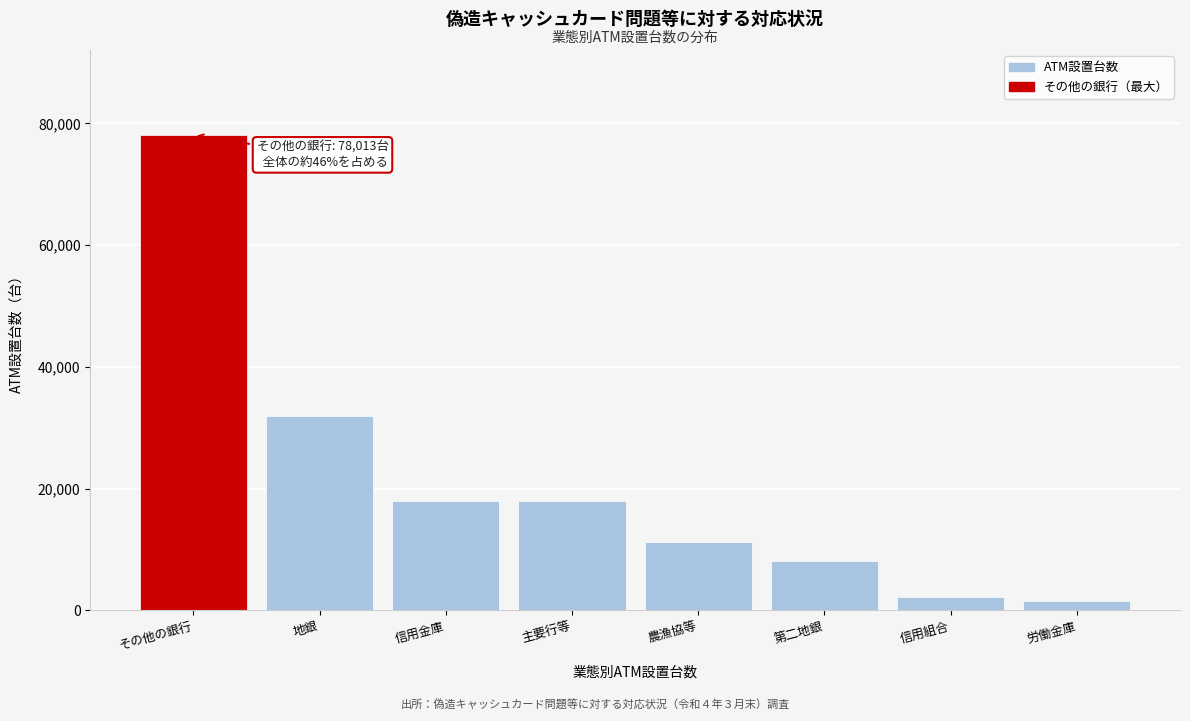

What is the label of the 2nd bar from the left?

地銀